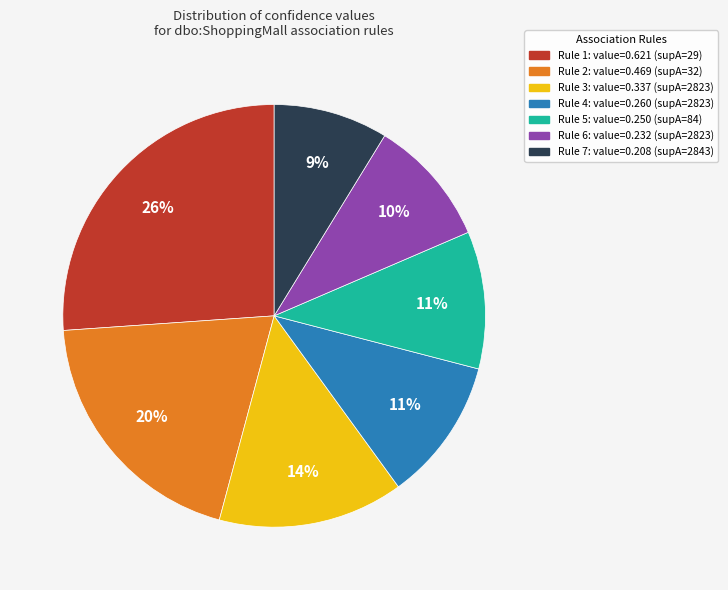

To the nearest percent, what is the average slice percentage?

14%